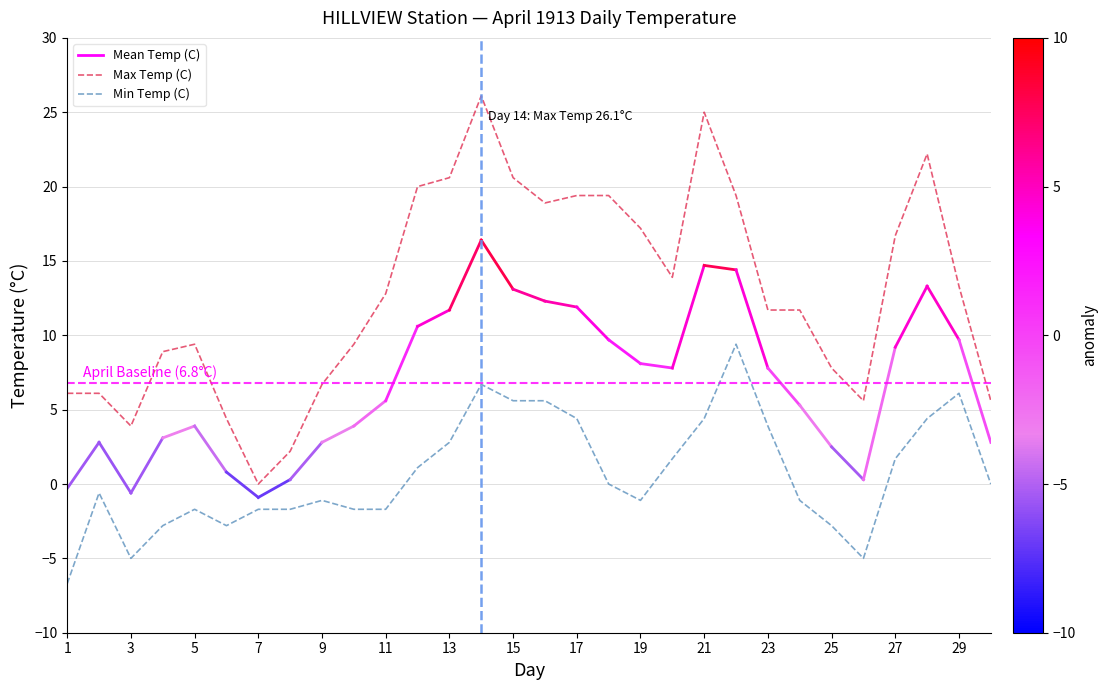

Which series has the largest total across all categories?

Max Temp (C)